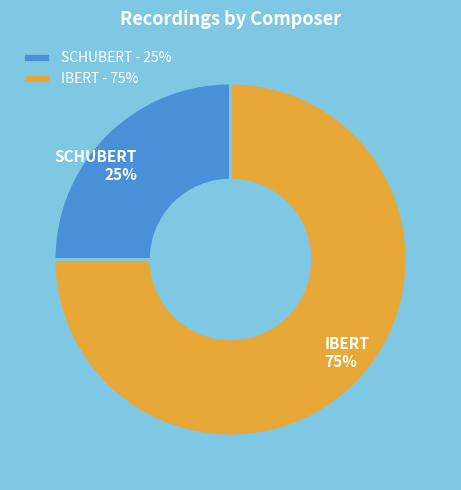

What is the ratio of the value at IBERT to the value at SCHUBERT?

3.0